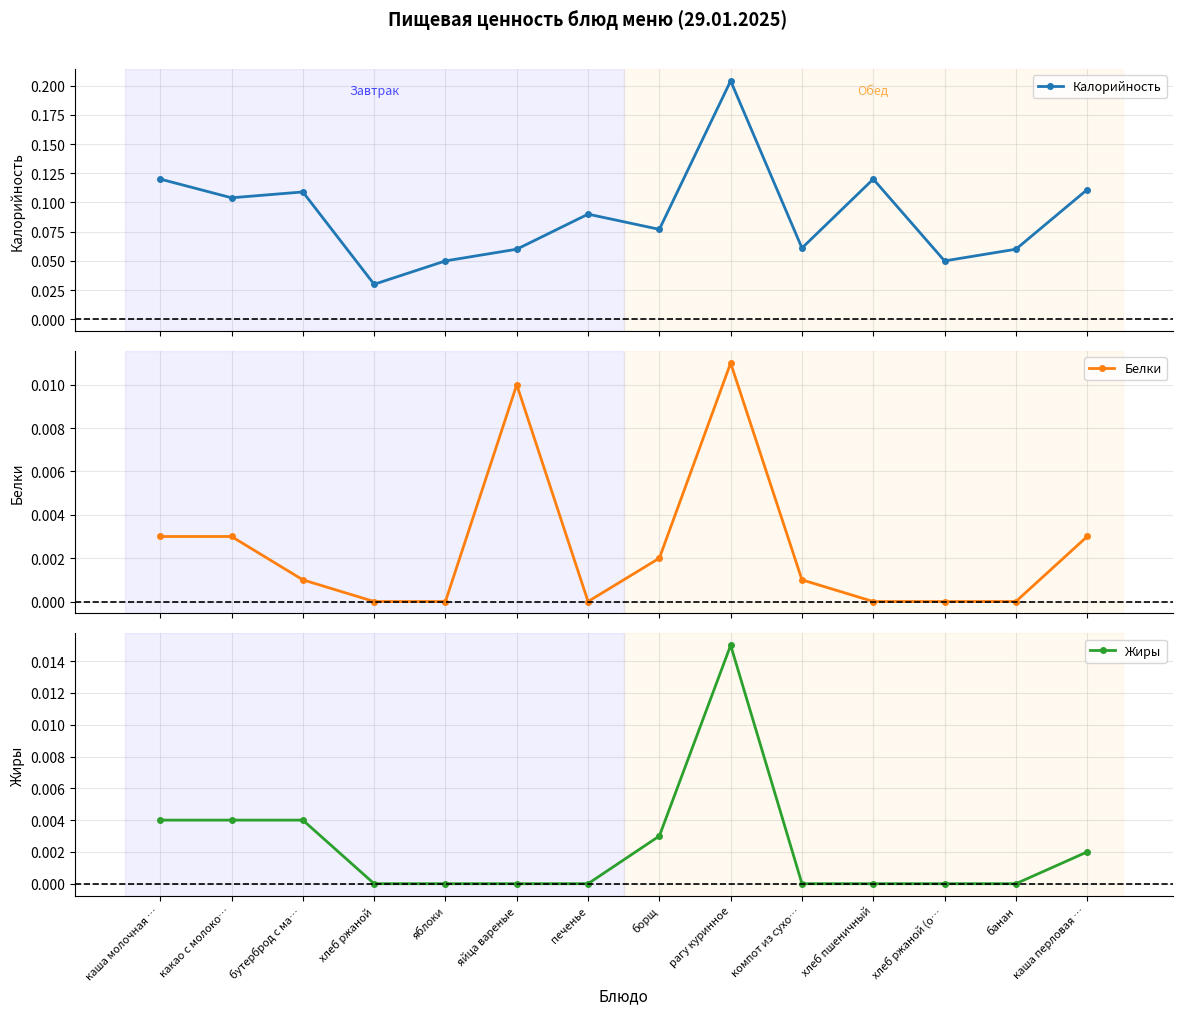

In Калорийность, how many points are higher than both neighbors (excluding endpoints)?

4